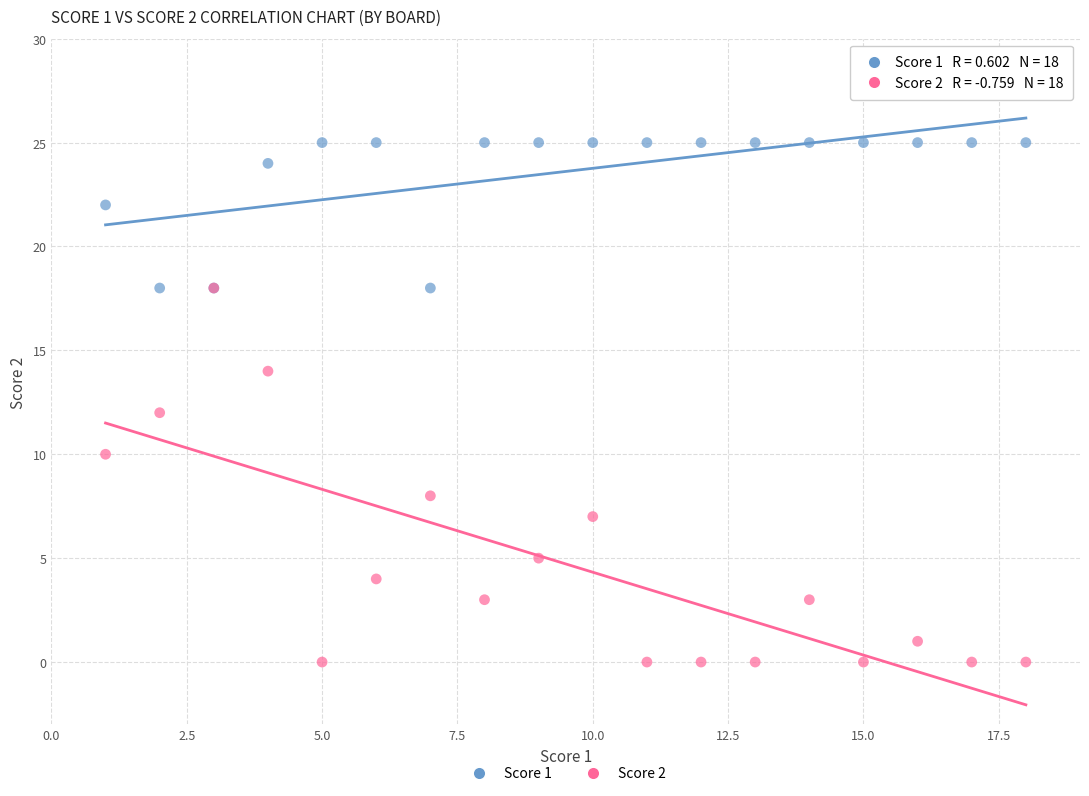

What are all the series names shown in the legend?

Score 1, Score 2